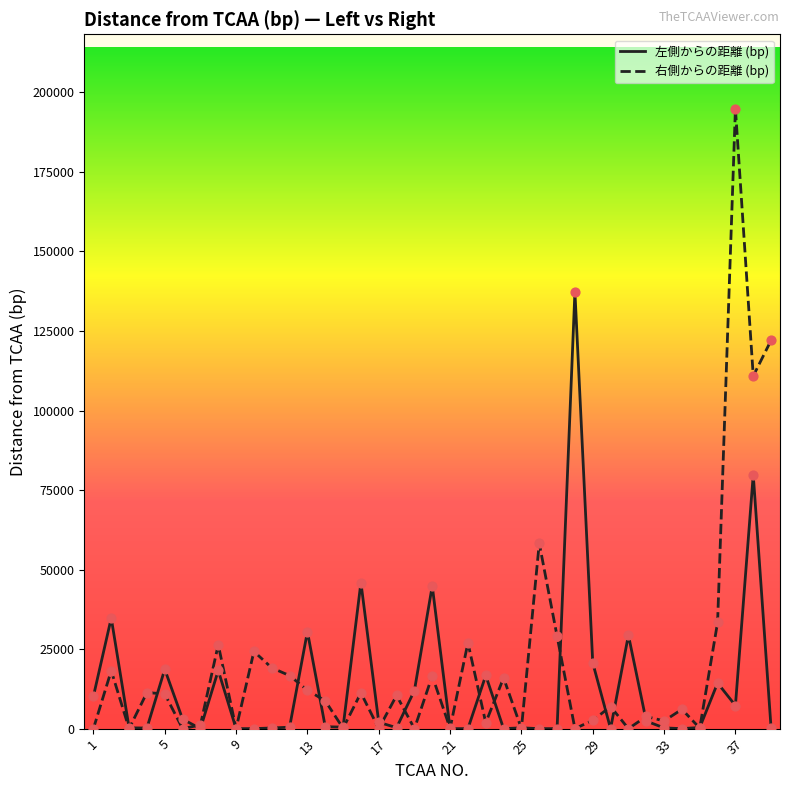

Which series has the largest total across all categories?

右側からの距離 (bp)